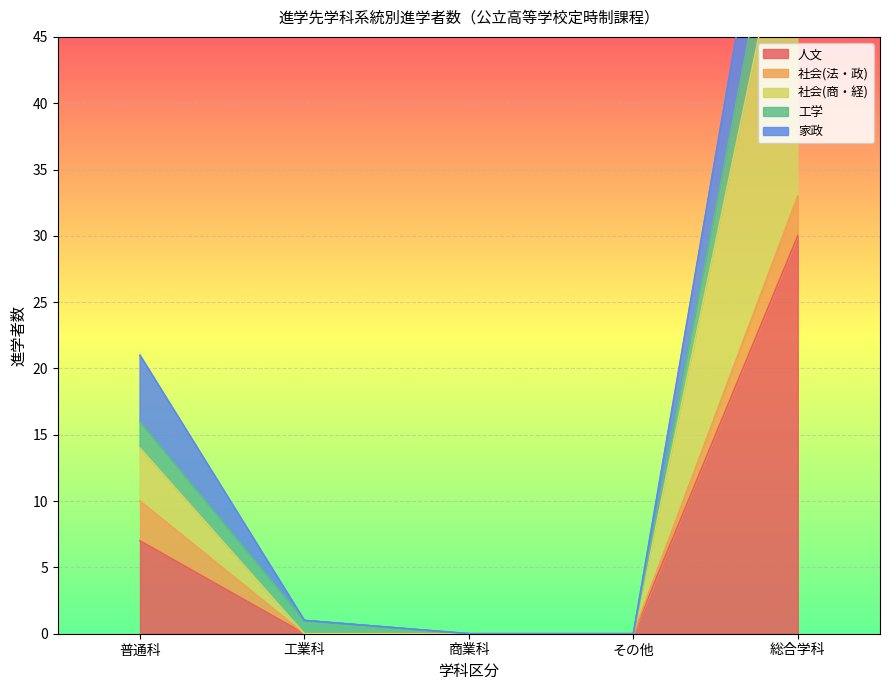

True or false: 人文 has a value of 0 at 工業科.

True